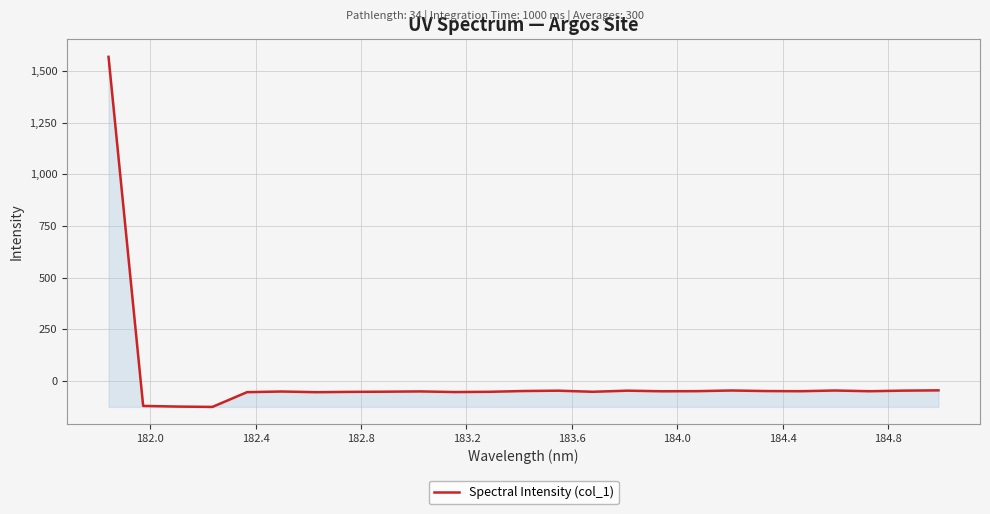

How many values are above zero?

1